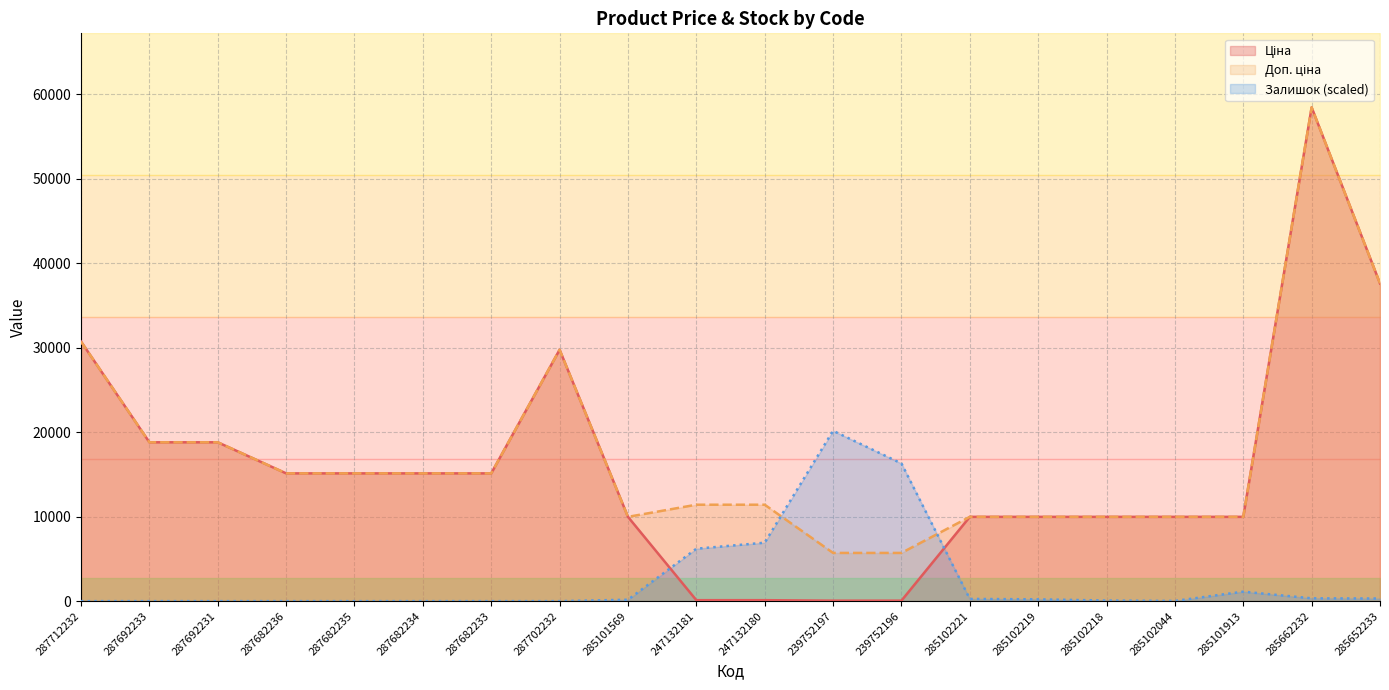

What is the highest value of the Ціна series?

58426.5